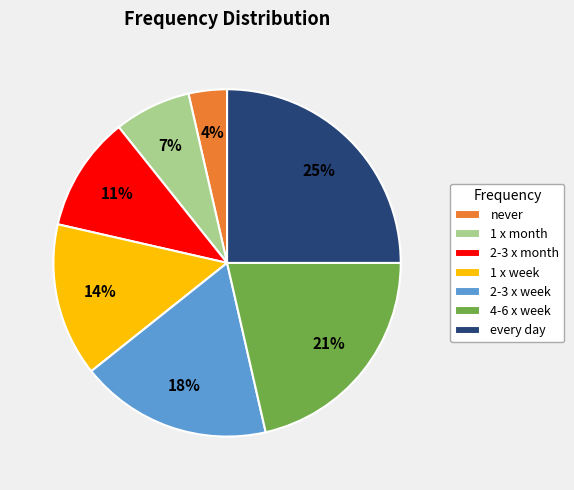

What is the ratio of the value at 1 x month to the value at every day?

0.3